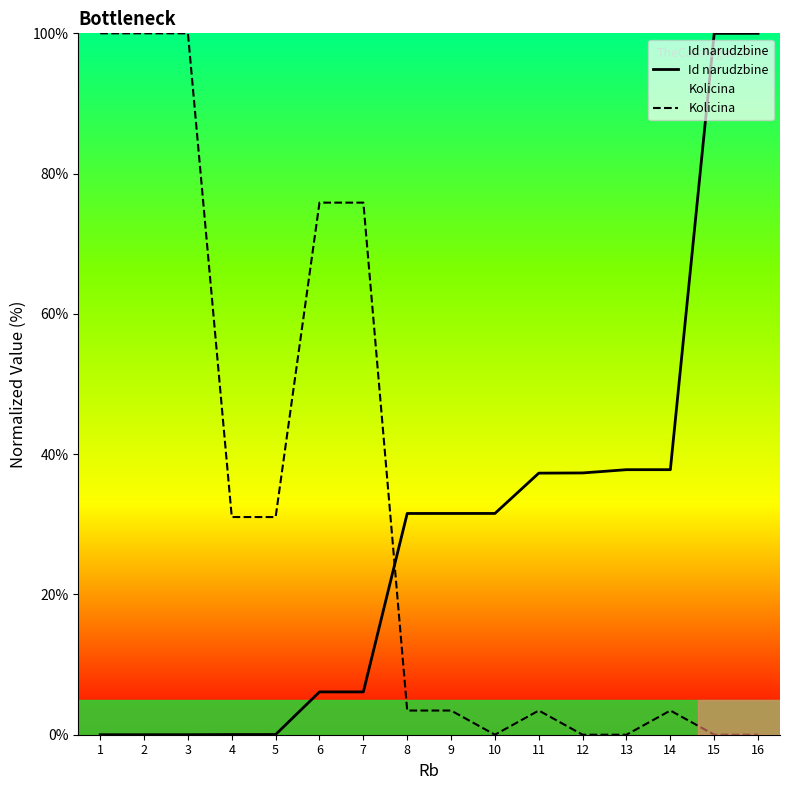

What are all the series names shown in the legend?

Id narudzbine, Kolicina